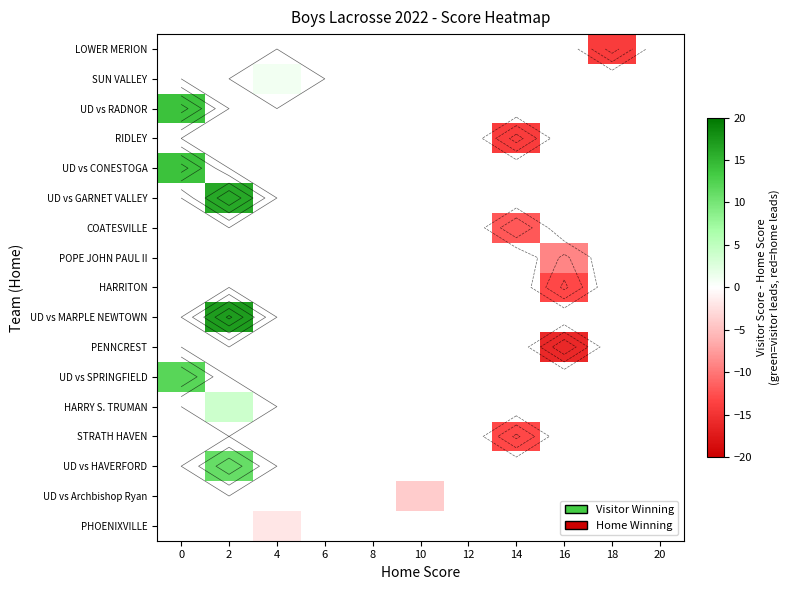

Between 14 and 20, which is larger?

20